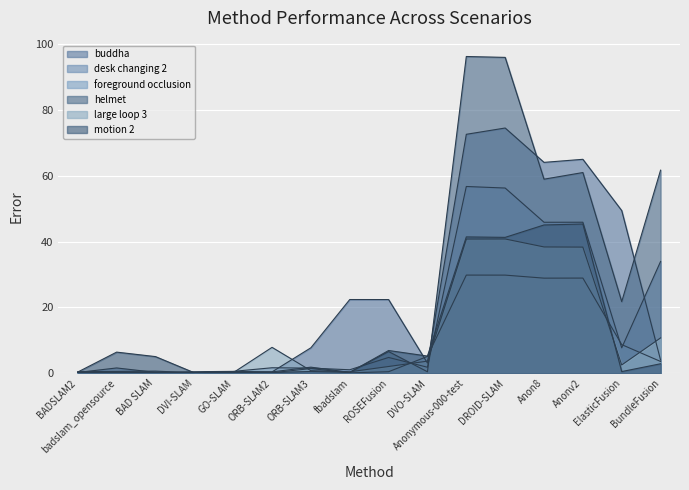

What is the value of the large loop 3 point at the 8th from the left?

0.4